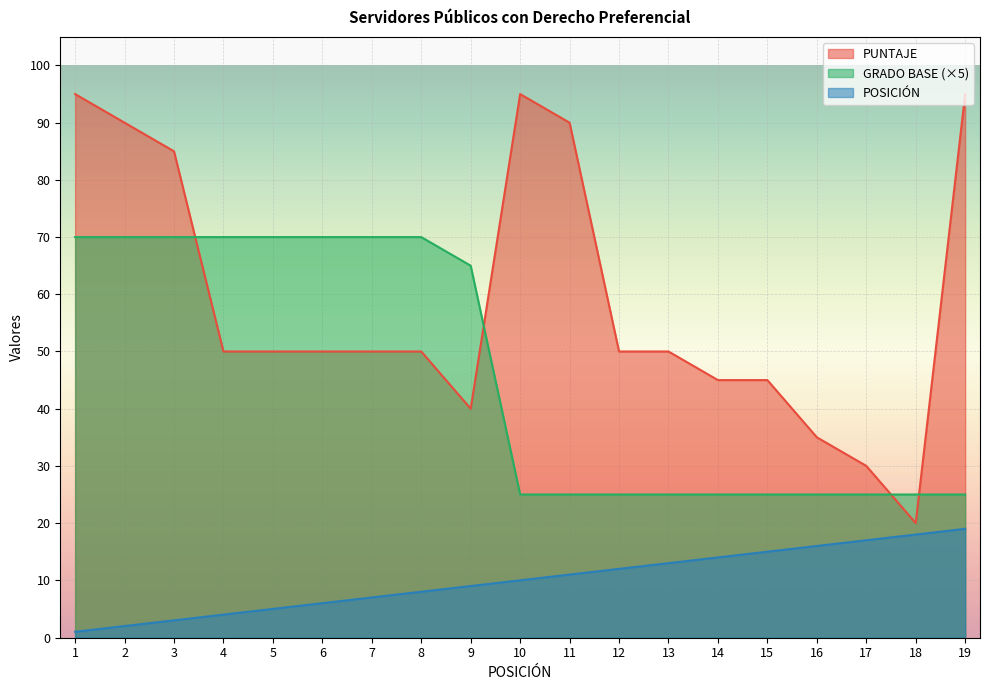

Between 10 and 14, which is larger?

10